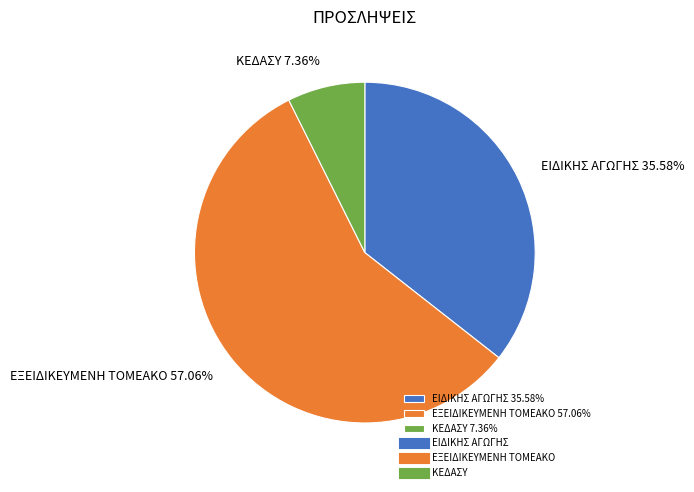

Is ΕΞΕΙΔΙΚΕΥΜΕΝΗ ΤΟΜΕΑΚΟ the majority of the pie?

Yes